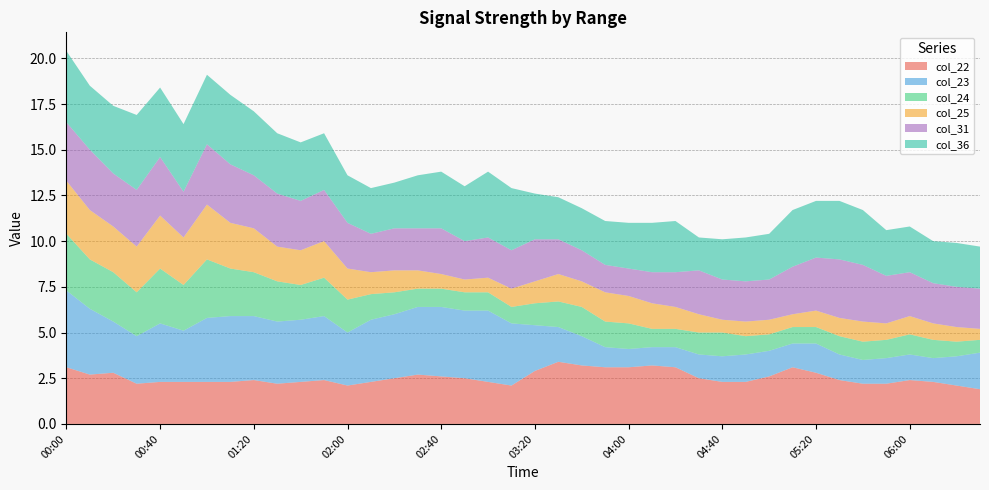

Reading left to right, extract all data points from this chart.

col_22: 00:00=3.1	00:10=2.7	00:20=2.8	00:30=2.2	00:40=2.3	00:50=2.3	01:00=2.3	01:10=2.3	01:20=2.4	01:30=2.2	01:40=2.3	01:50=2.4	02:00=2.1	02:10=2.3	02:20=2.5	02:30=2.7	02:40=2.6	02:50=2.5	03:00=2.3	03:10=2.1	03:20=2.9	03:30=3.4	03:40=3.2	03:50=3.1	04:00=3.1	04:10=3.2	04:20=3.1	04:30=2.5	04:40=2.3	04:50=2.3	05:00=2.6	05:10=3.1	05:20=2.8	05:30=2.4	05:40=2.2	05:50=2.2	06:00=2.4	06:10=2.3	06:20=2.1	06:30=1.9
col_23: 00:00=4.2	00:10=3.6	00:20=2.8	00:30=2.6	00:40=3.2	00:50=2.8	01:00=3.5	01:10=3.6	01:20=3.5	01:30=3.4	01:40=3.4	01:50=3.5	02:00=2.9	02:10=3.4	02:20=3.5	02:30=3.7	02:40=3.8	02:50=3.7	03:00=3.9	03:10=3.4	03:20=2.5	03:30=1.9	03:40=1.6	03:50=1.1	04:00=1.0	04:10=1.0	04:20=1.1	04:30=1.3	04:40=1.4	04:50=1.5	05:00=1.4	05:10=1.3	05:20=1.6	05:30=1.4	05:40=1.3	05:50=1.4	06:00=1.4	06:10=1.3	06:20=1.6	06:30=2.0
col_24: 00:00=3.1	00:10=2.7	00:20=2.7	00:30=2.4	00:40=3.0	00:50=2.5	01:00=3.2	01:10=2.6	01:20=2.4	01:30=2.2	01:40=1.9	01:50=2.1	02:00=1.8	02:10=1.4	02:20=1.2	02:30=1.0	02:40=1.0	02:50=1.0	03:00=1.0	03:10=0.9	03:20=1.2	03:30=1.4	03:40=1.6	03:50=1.4	04:00=1.4	04:10=1.0	04:20=1.0	04:30=1.2	04:40=1.3	04:50=1.0	05:00=0.9	05:10=0.9	05:20=0.9	05:30=1.0	05:40=1.0	05:50=1.0	06:00=1.1	06:10=1.0	06:20=0.8	06:30=0.7
col_25: 00:00=2.9	00:10=2.7	00:20=2.5	00:30=2.5	00:40=2.9	00:50=2.6	01:00=3.0	01:10=2.5	01:20=2.4	01:30=1.9	01:40=1.9	01:50=2.0	02:00=1.7	02:10=1.2	02:20=1.2	02:30=1.0	02:40=0.8	02:50=0.7	03:00=0.8	03:10=1.0	03:20=1.2	03:30=1.5	03:40=1.4	03:50=1.6	04:00=1.5	04:10=1.4	04:20=1.2	04:30=1.0	04:40=0.7	04:50=0.8	05:00=0.8	05:10=0.7	05:20=0.9	05:30=1.0	05:40=1.1	05:50=0.9	06:00=1.0	06:10=0.9	06:20=0.8	06:30=0.6
col_31: 00:00=3.2	00:10=3.3	00:20=2.9	00:30=3.1	00:40=3.2	00:50=2.5	01:00=3.3	01:10=3.2	01:20=2.9	01:30=2.9	01:40=2.7	01:50=2.8	02:00=2.5	02:10=2.1	02:20=2.3	02:30=2.3	02:40=2.5	02:50=2.1	03:00=2.2	03:10=2.1	03:20=2.3	03:30=1.9	03:40=1.7	03:50=1.5	04:00=1.5	04:10=1.7	04:20=1.9	04:30=2.4	04:40=2.2	04:50=2.2	05:00=2.2	05:10=2.6	05:20=2.9	05:30=3.2	05:40=3.1	05:50=2.6	06:00=2.4	06:10=2.2	06:20=2.2	06:30=2.2
col_36: 00:00=3.9	00:10=3.5	00:20=3.7	00:30=4.1	00:40=3.8	00:50=3.7	01:00=3.8	01:10=3.8	01:20=3.5	01:30=3.3	01:40=3.2	01:50=3.1	02:00=2.6	02:10=2.5	02:20=2.5	02:30=2.9	02:40=3.1	02:50=3.0	03:00=3.6	03:10=3.4	03:20=2.5	03:30=2.3	03:40=2.3	03:50=2.4	04:00=2.5	04:10=2.7	04:20=2.8	04:30=1.8	04:40=2.2	04:50=2.4	05:00=2.5	05:10=3.1	05:20=3.1	05:30=3.2	05:40=3.0	05:50=2.5	06:00=2.5	06:10=2.3	06:20=2.4	06:30=2.3